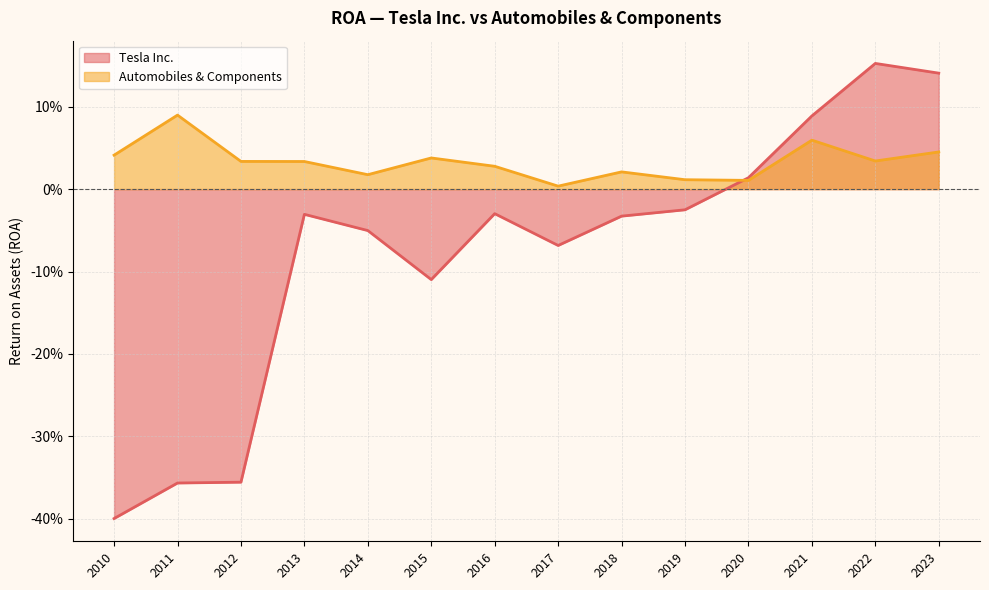

What are all the series names shown in the legend?

Tesla Inc., Automobiles & Components